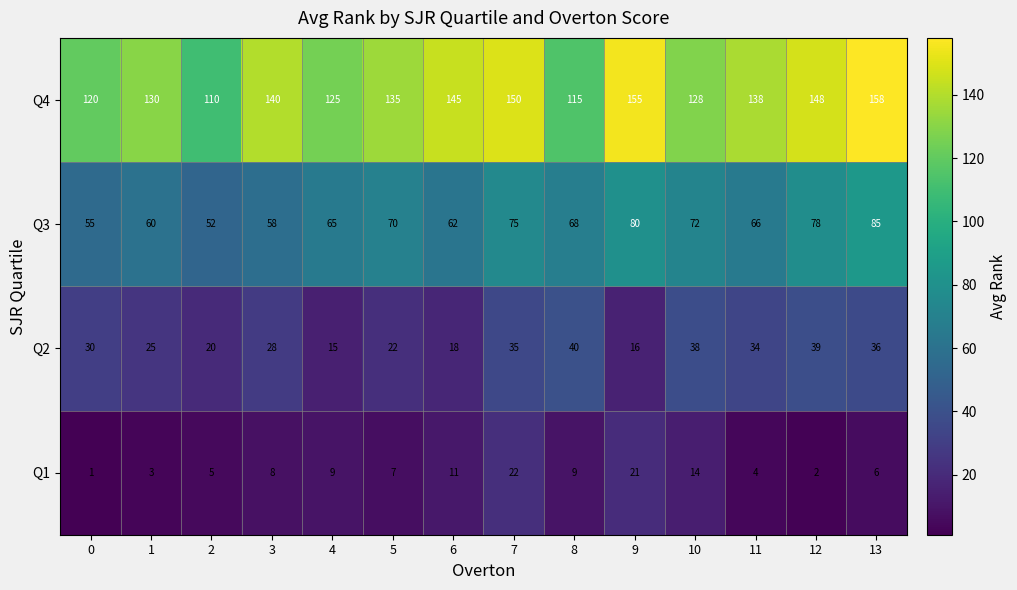

List the series in order of their overall mean, highest first.

Q4, Q3, Q2, Q1